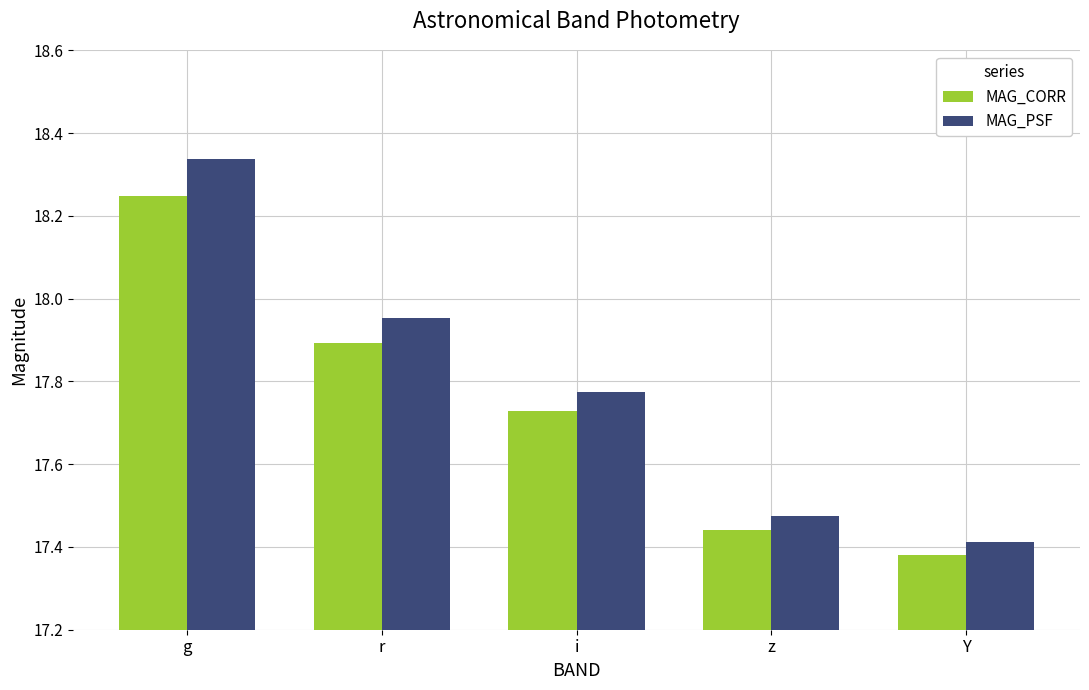

What is the sum of all MAG_PSF values?

89.0